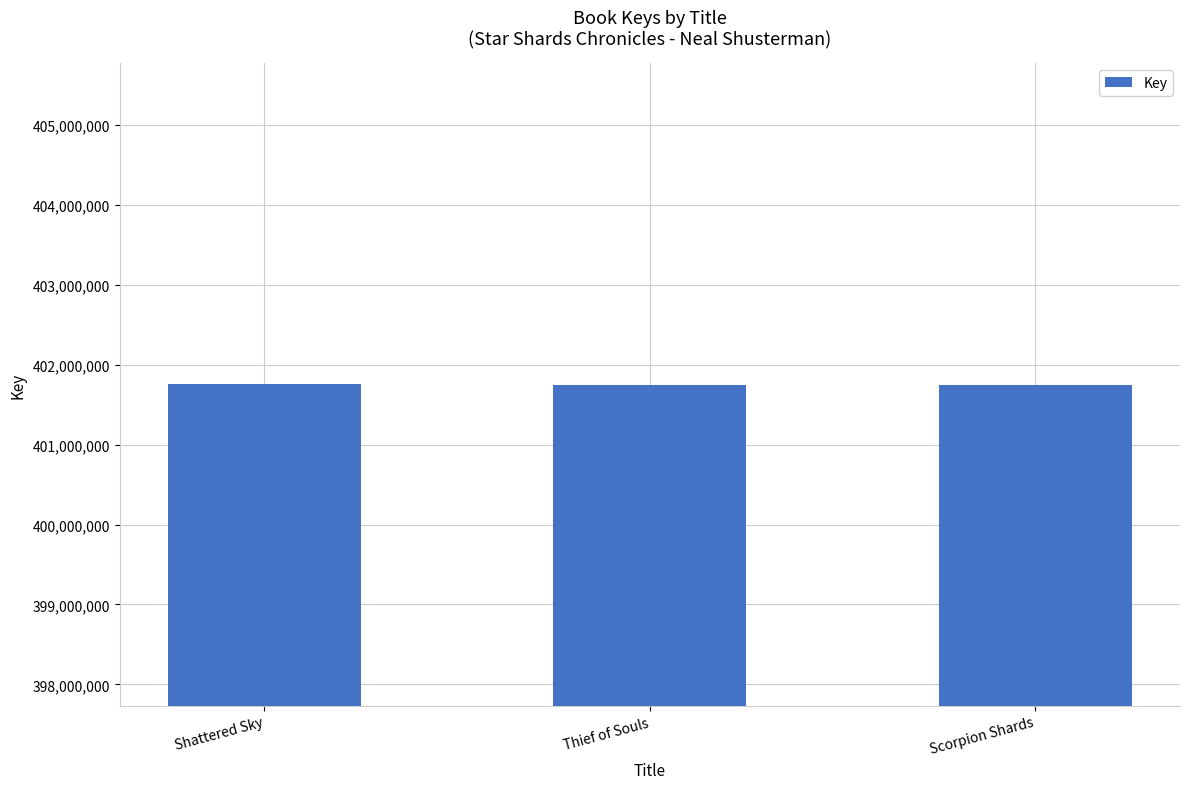

What is the approximate value at Shattered Sky, to the nearest 50?

401753700